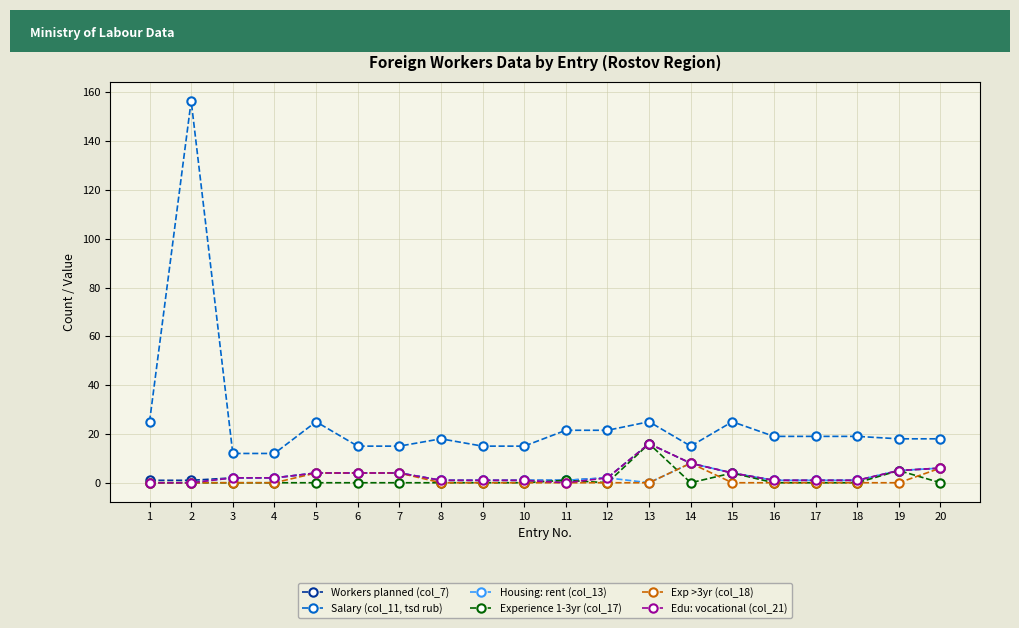

How many categories are shown in the chart?

20